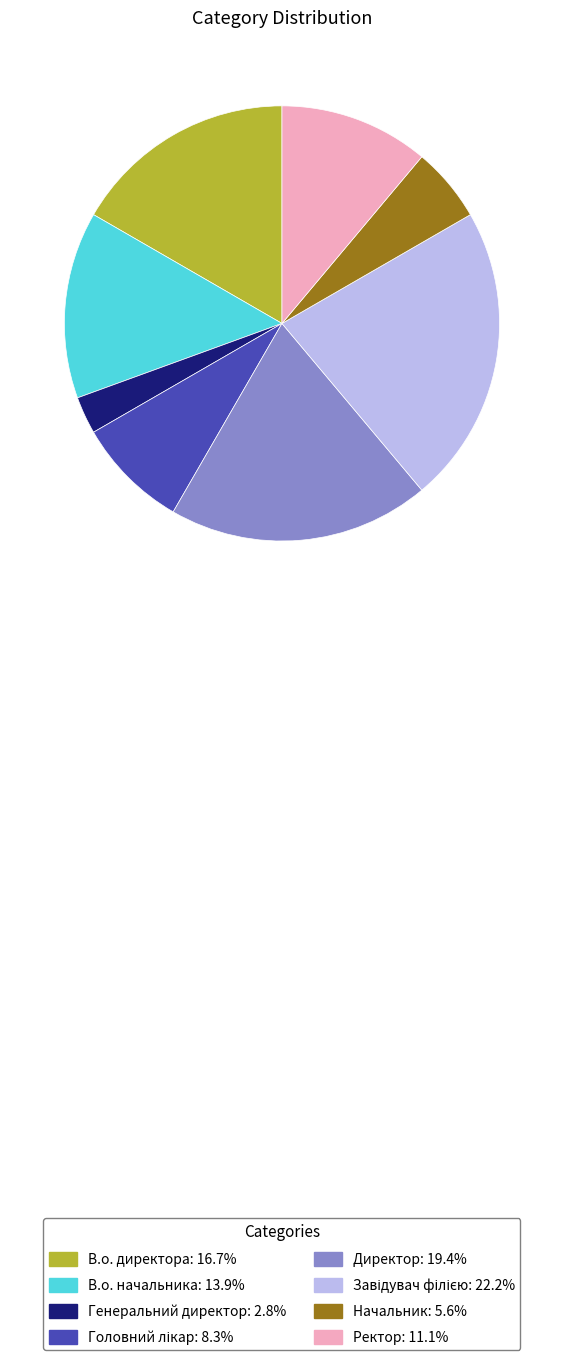

Is there any slice that represents more than half of the pie?

No